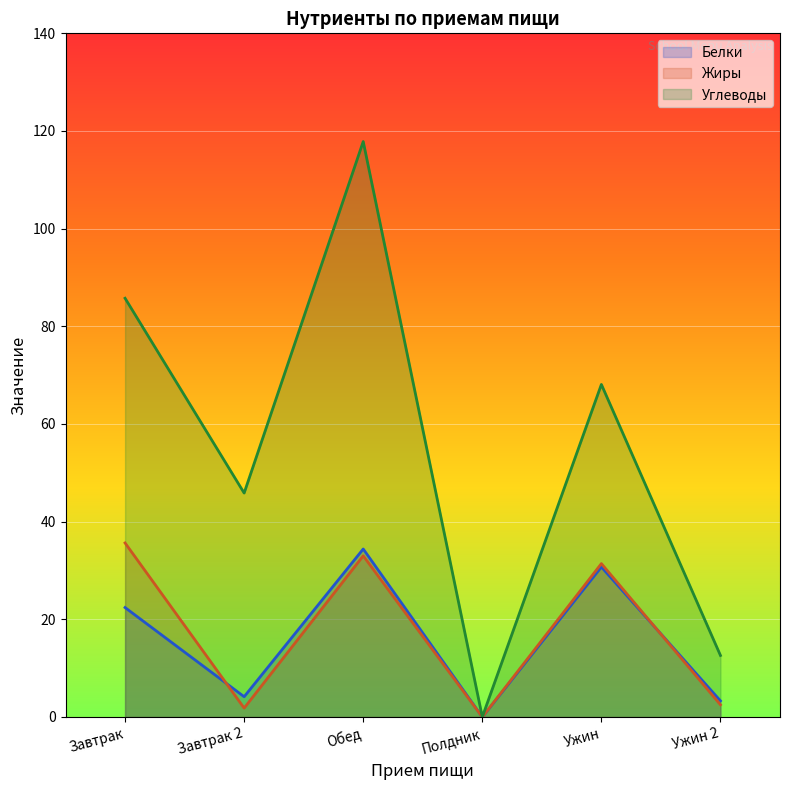

Does the chart display data point markers on the line(s)?

No